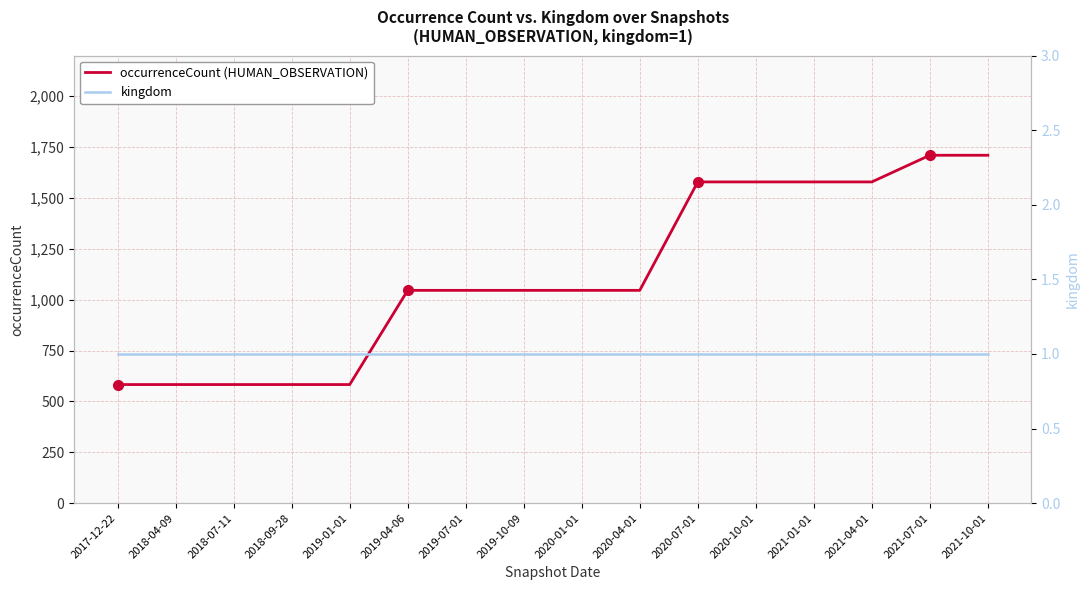

Is the value of occurrenceCount (HUMAN_OBSERVATION) at 2021-10-01 greater than the value of kingdom at 2021-04-01?

Yes